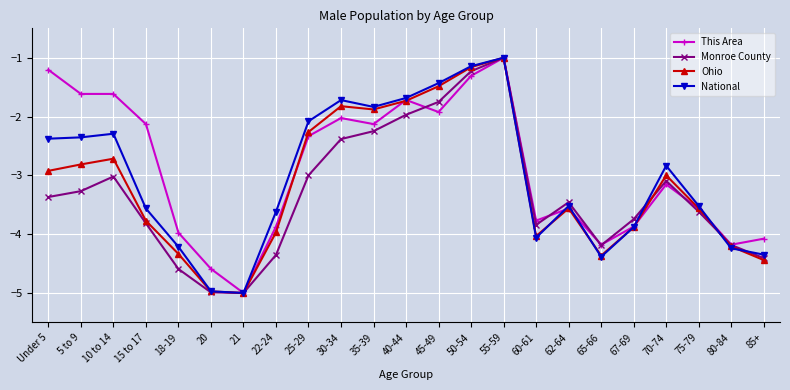

What are all the series names shown in the legend?

This Area, Monroe County, Ohio, National